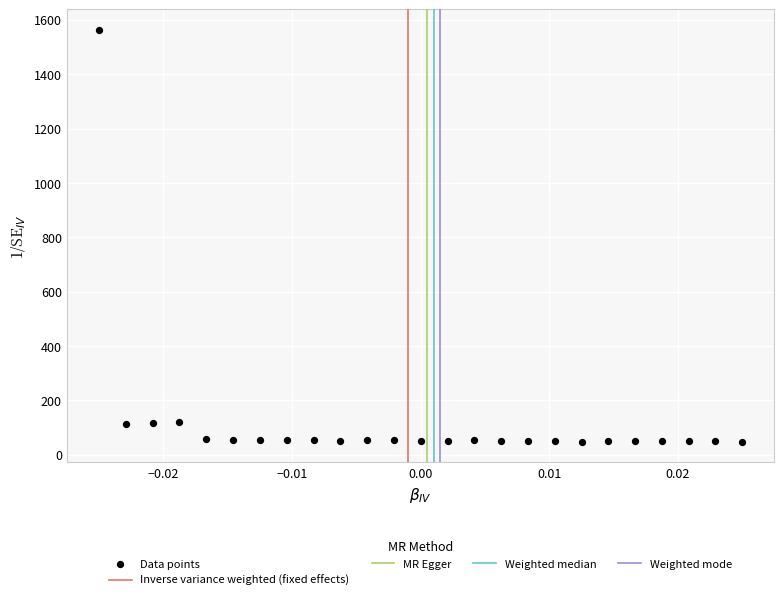

What is the range of Y values (max minus min)?

1515.0